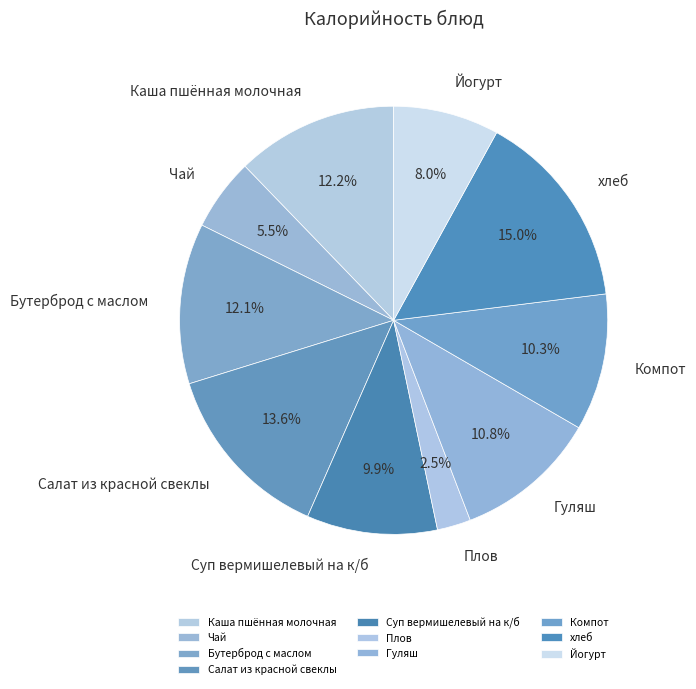

Combined, do Каша пшённая молочная and Бутерброд с маслом account for over 50%?

No